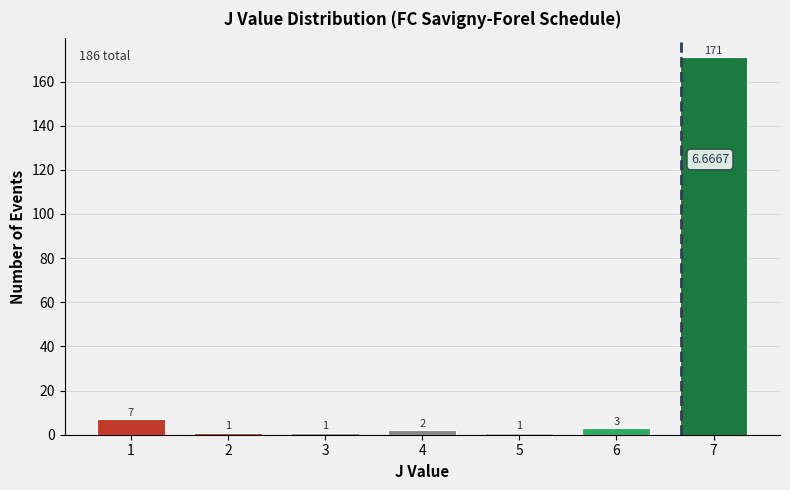

Which has a higher value, 6 or 7?

7